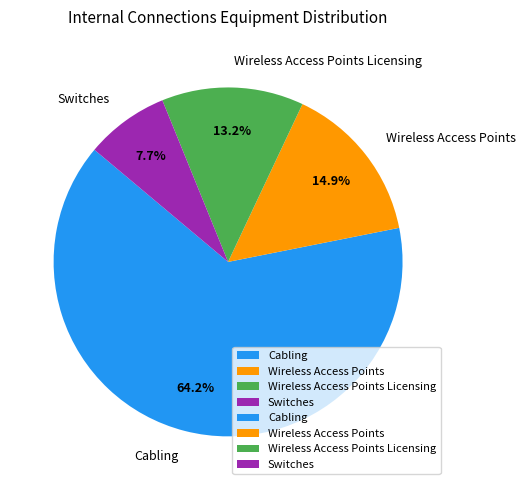

Do Wireless Access Points and Cabling together represent more than half of the pie?

Yes